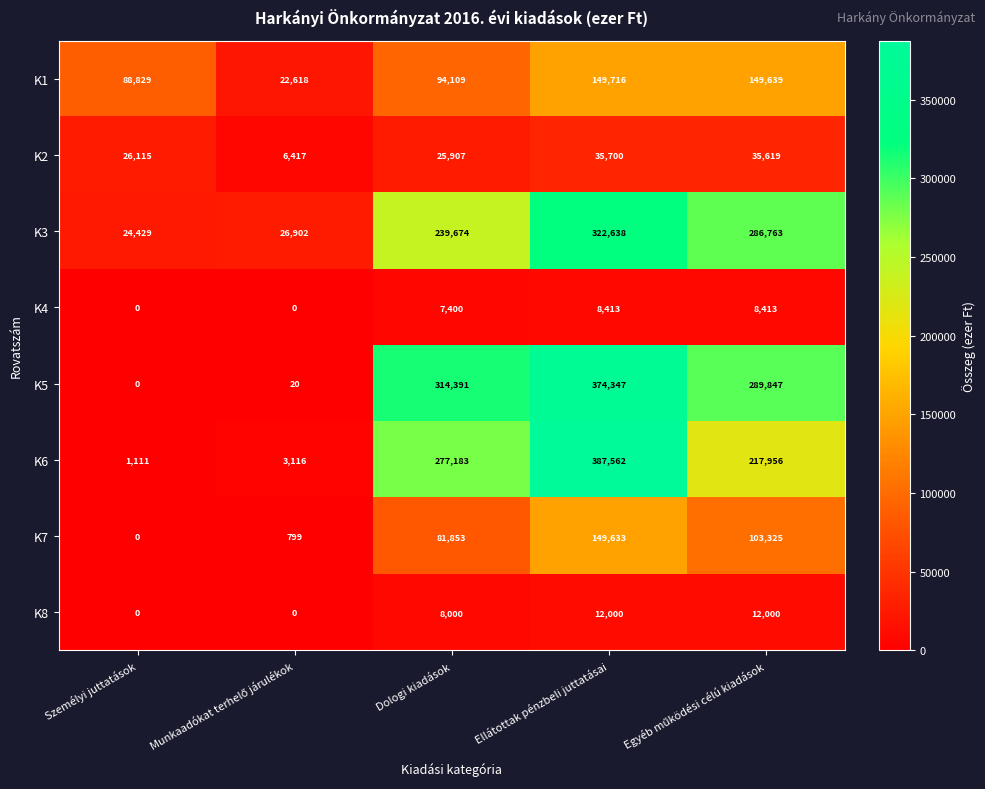

What is the lowest value of the K3 series?

24429